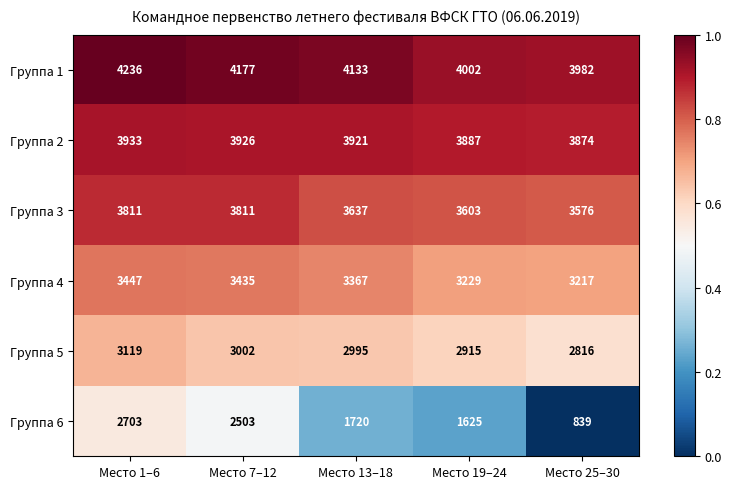

Reading right to left, transcribe all the data shown in this chart.

Группа 1: 3982	4002	4133	4177	4236
Группа 2: 3874	3887	3921	3926	3933
Группа 3: 3576	3603	3637	3811	3811
Группа 4: 3217	3229	3367	3435	3447
Группа 5: 2816	2915	2995	3002	3119
Группа 6: 839	1625	1720	2503	2703